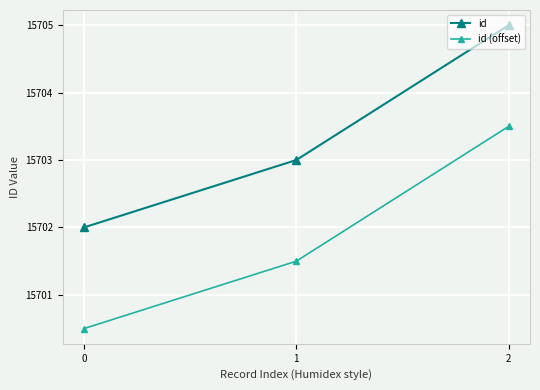

What is the difference between the highest and lowest values at 1?

1.5